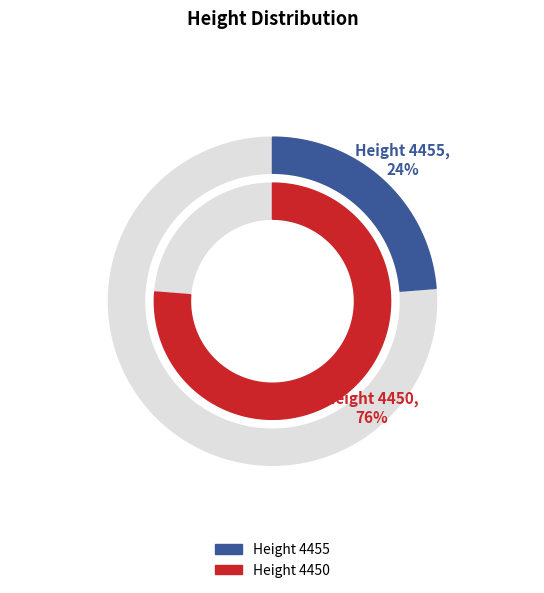

Is there any slice that represents more than half of the pie?

Yes